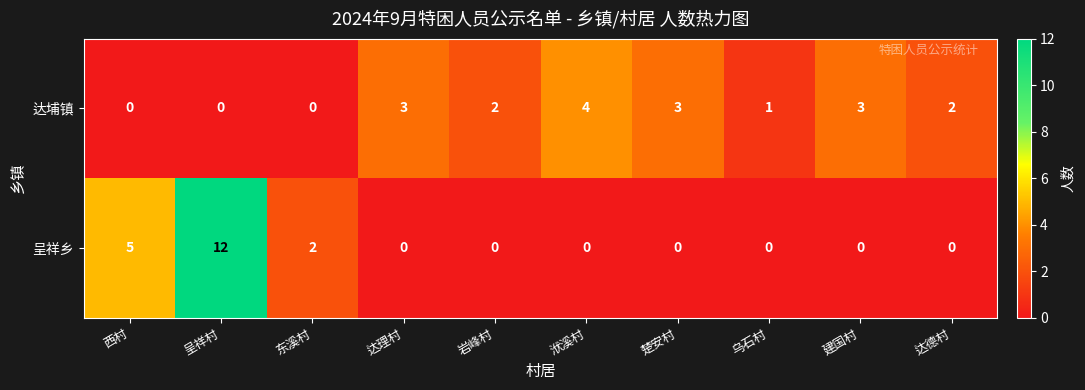

Rank the series at 洑溪村 from lowest to highest value.

呈祥乡, 达埔镇